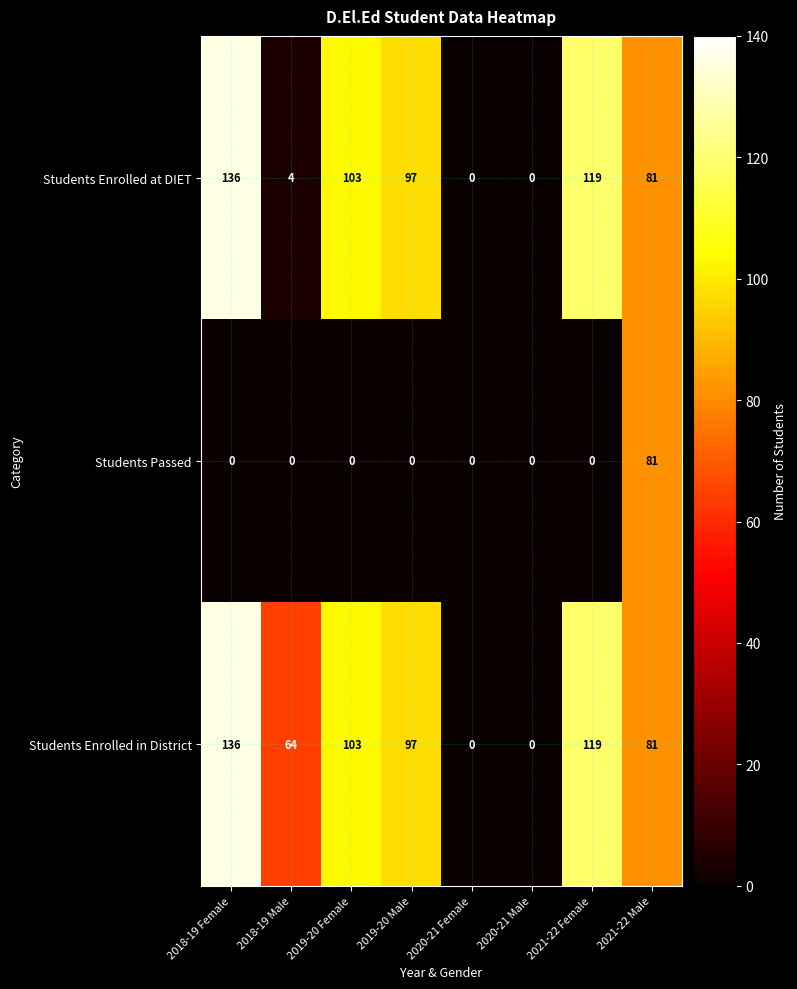

Reading left to right, transcribe all the data shown in this chart.

Students Enrolled at DIET: 136	4	103	97	0	0	119	81
Students Passed: 0	0	0	0	0	0	0	81
Students Enrolled in District: 136	64	103	97	0	0	119	81